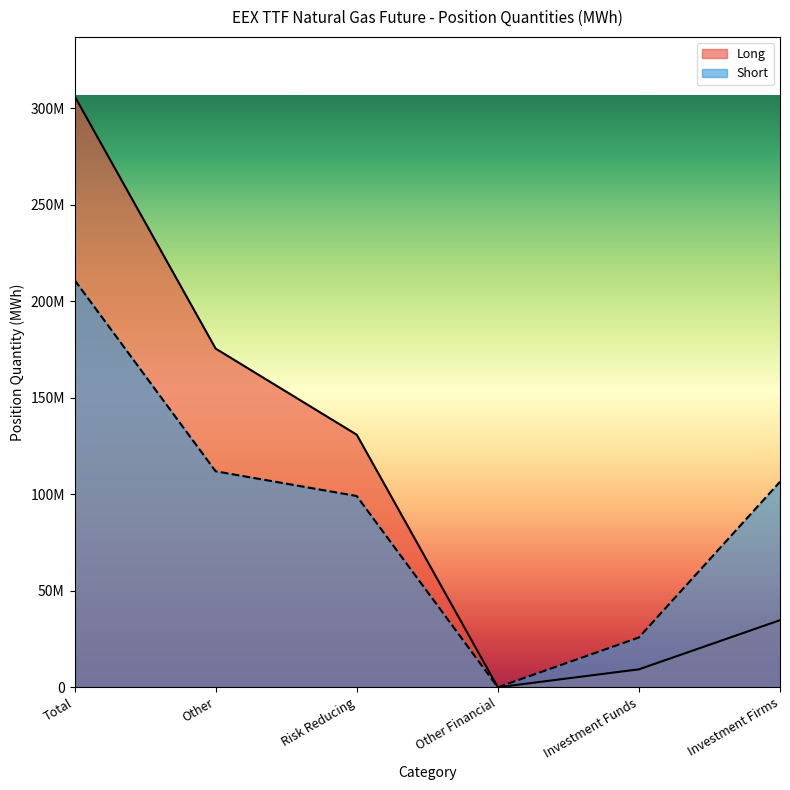

At which label does Short reach its minimum?

Other Financial